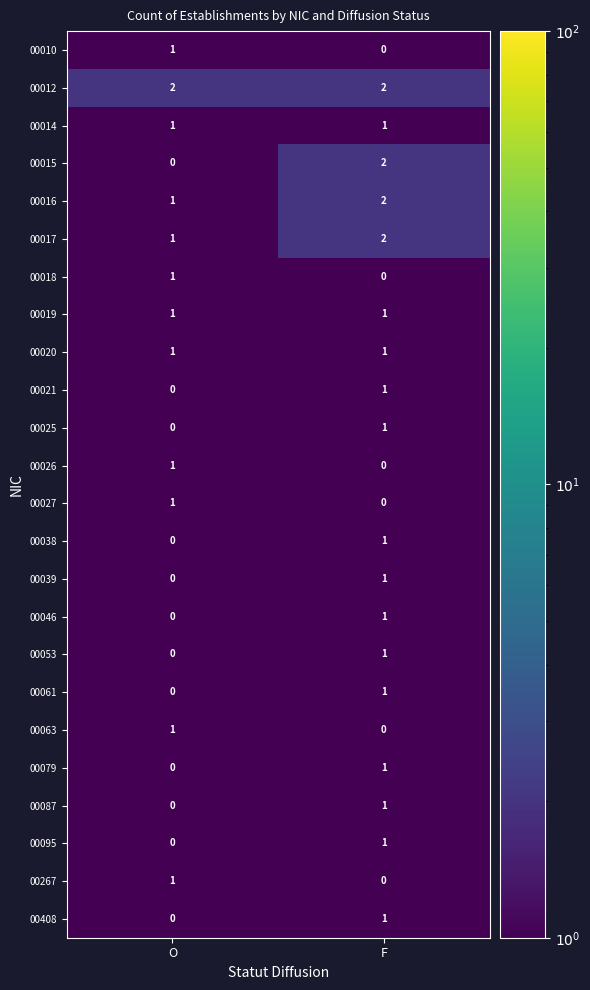

How many distinct data groups are displayed?

24